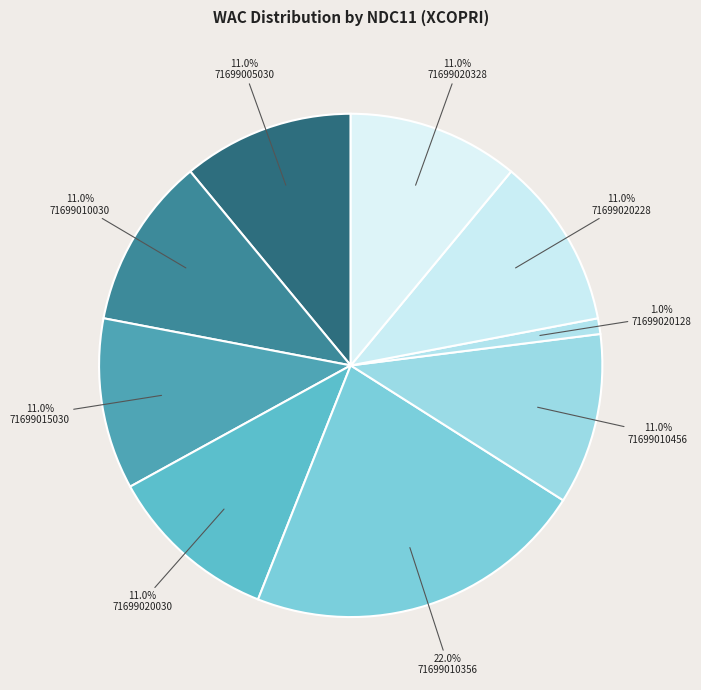

To the nearest percent, what is the combined percentage of 71699020030 and 71699010456?

22%